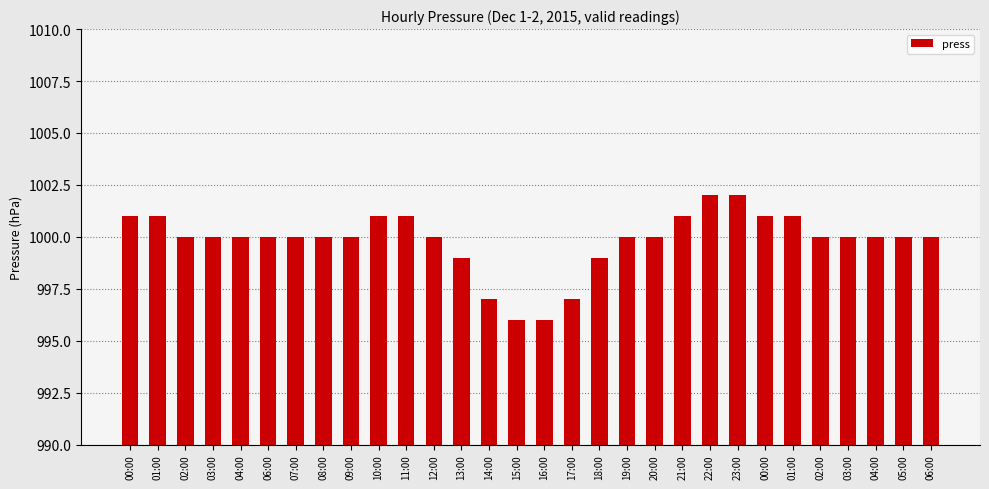

How many categories are shown in the chart?

30